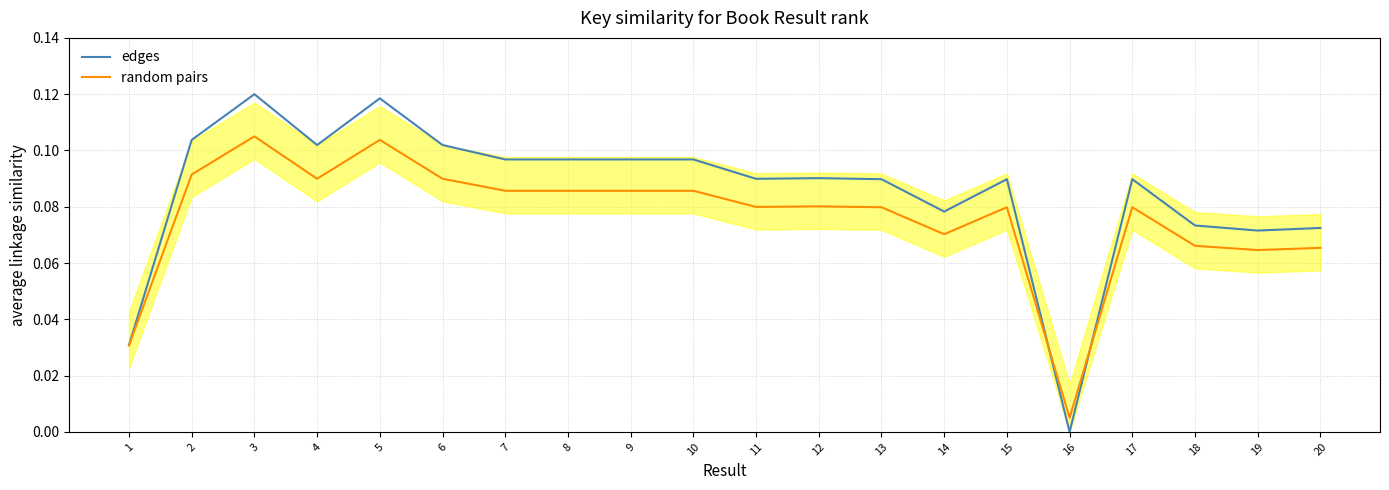

What is the greatest value displayed?

0.1